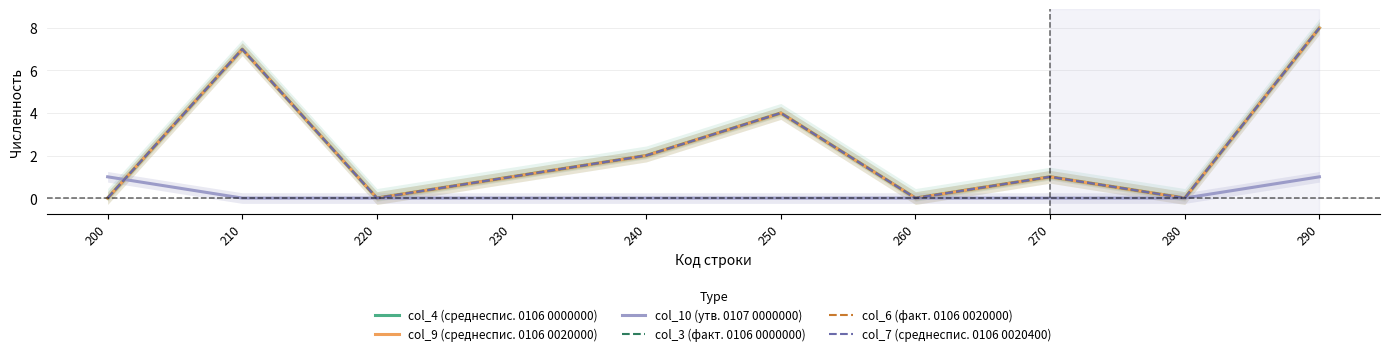

List the series in order of their peak value, highest first.

col_4 (среднеспис. 0106 0000000), col_9 (среднеспис. 0106 0020000), col_3 (факт. 0106 0000000), col_6 (факт. 0106 0020000), col_7 (среднеспис. 0106 0020400), col_10 (утв. 0107 0000000)